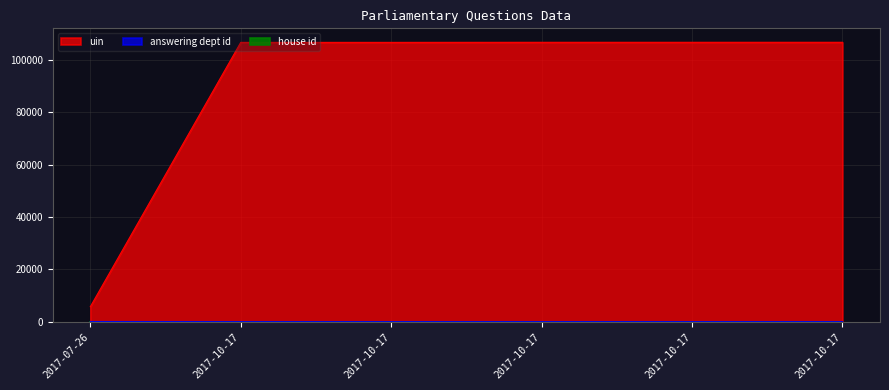

How many data points in answering dept id are above 27?

1